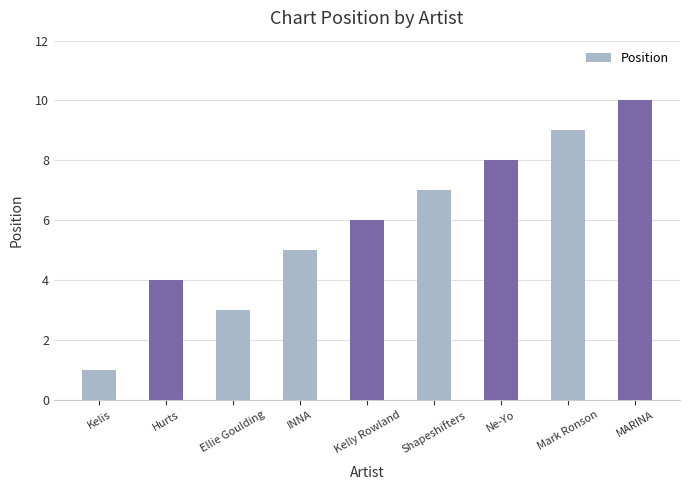

Is it true that the value at Shapeshifters is 13?

False